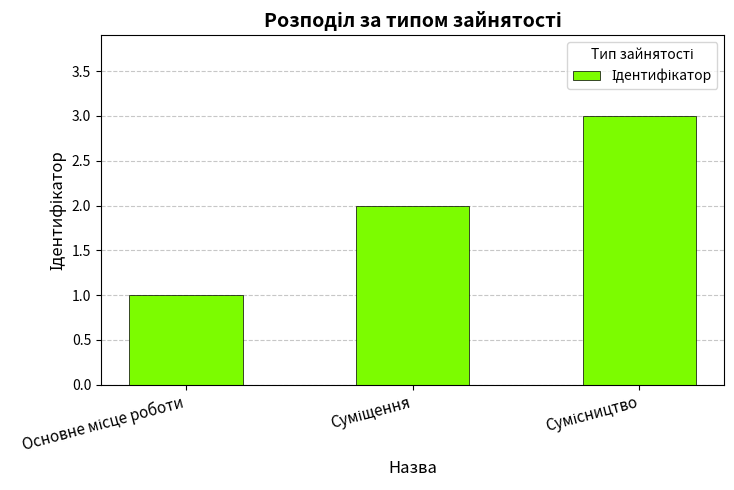

What is the maximum value shown in the chart?

3